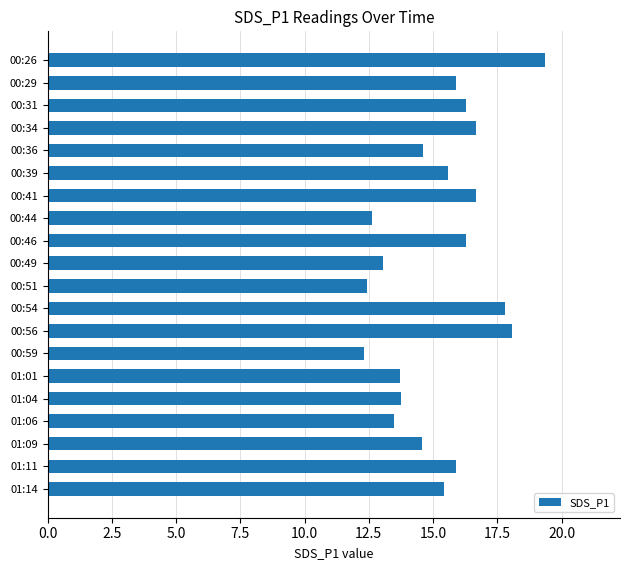

At which category does the chart reach its peak across all series?

00:26